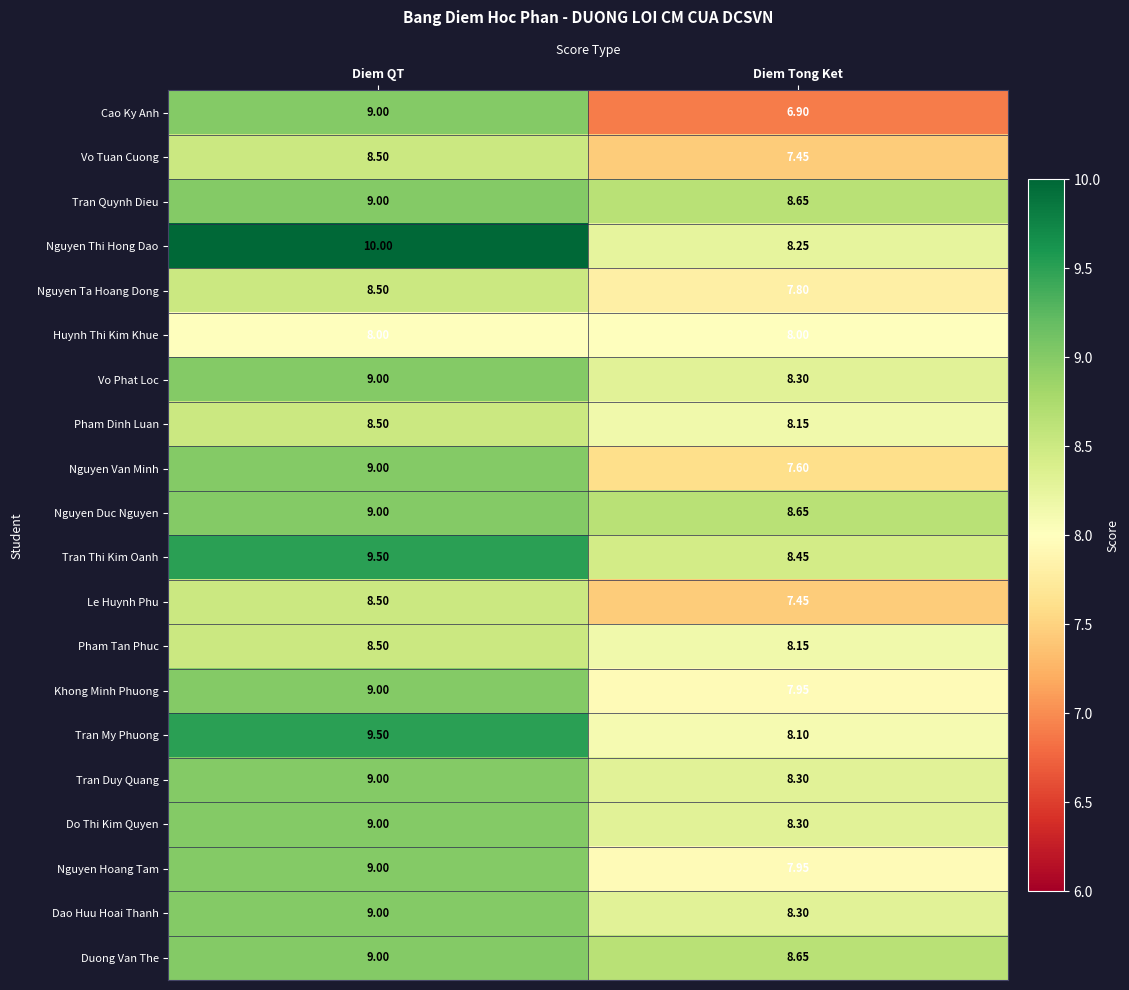

Which category has the lowest value in the Nguyen Duc Nguyen series?

Diem Tong Ket